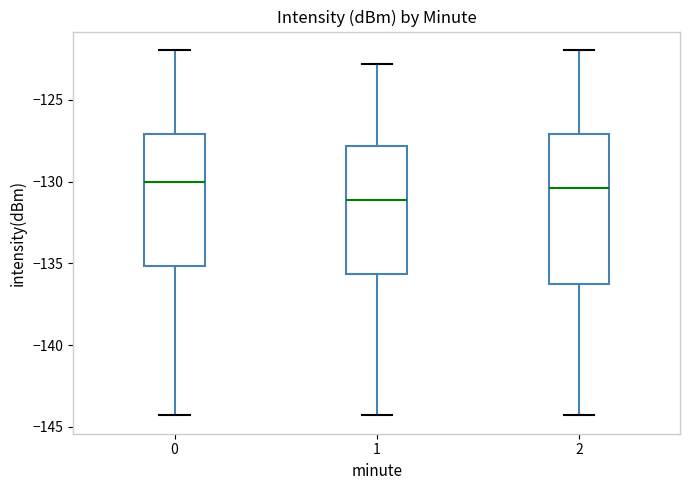

Comparing the boxes themselves (not the whiskers), which one is the tallest?

2